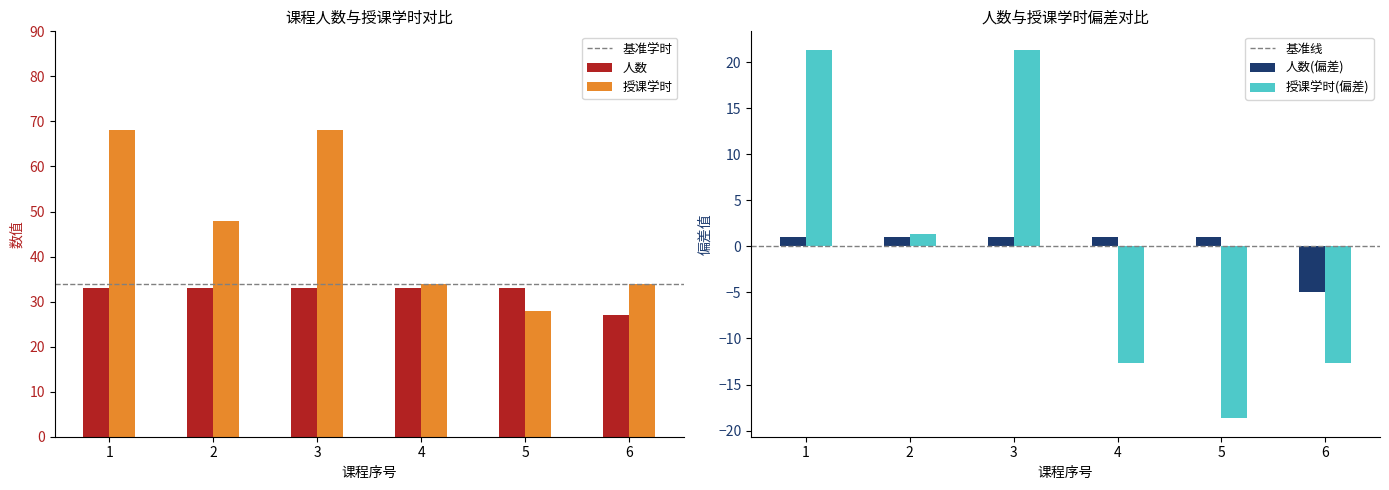

True or false: 授课学时 has a value of 68 at 3.

True